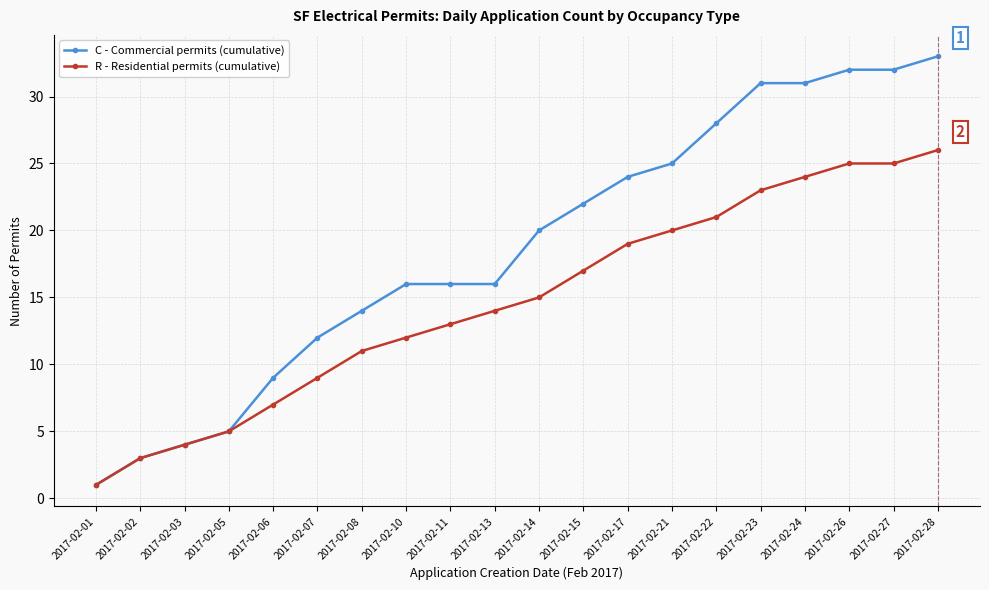

What is the difference between the maximum and minimum values in the R - Residential permits (cumulative) series?

25